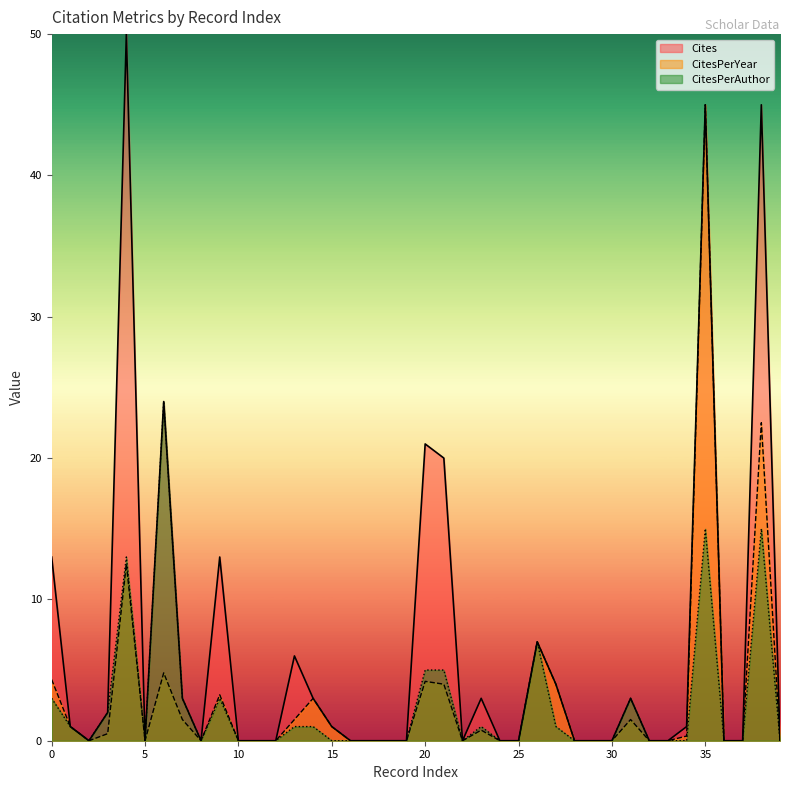

At how many categories does at least one series exceed 37?

3